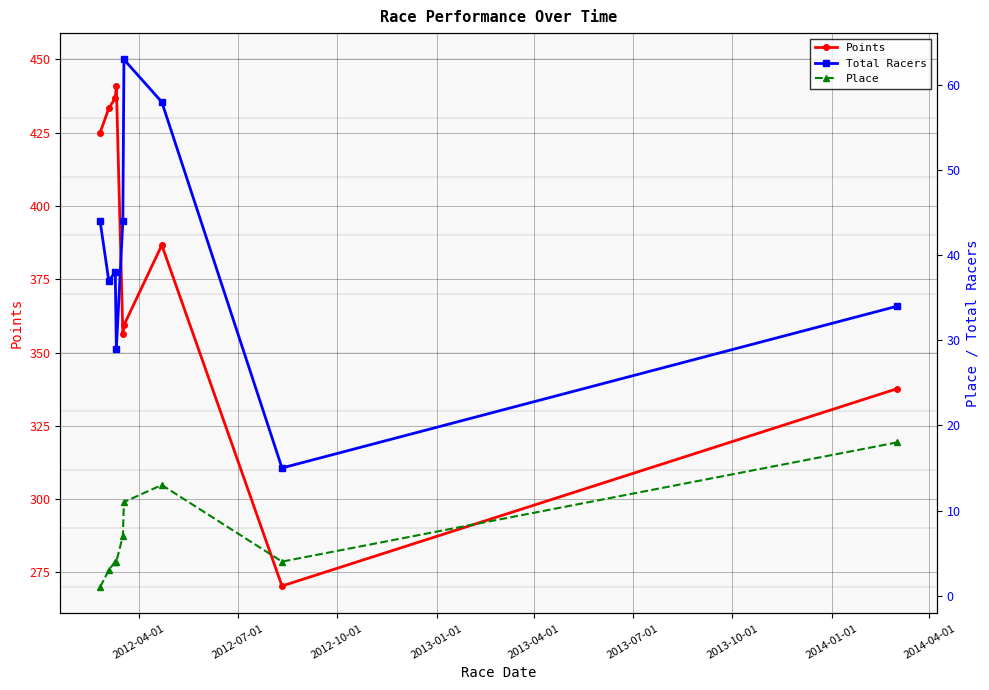

What is the minimum value for Points?

270.4